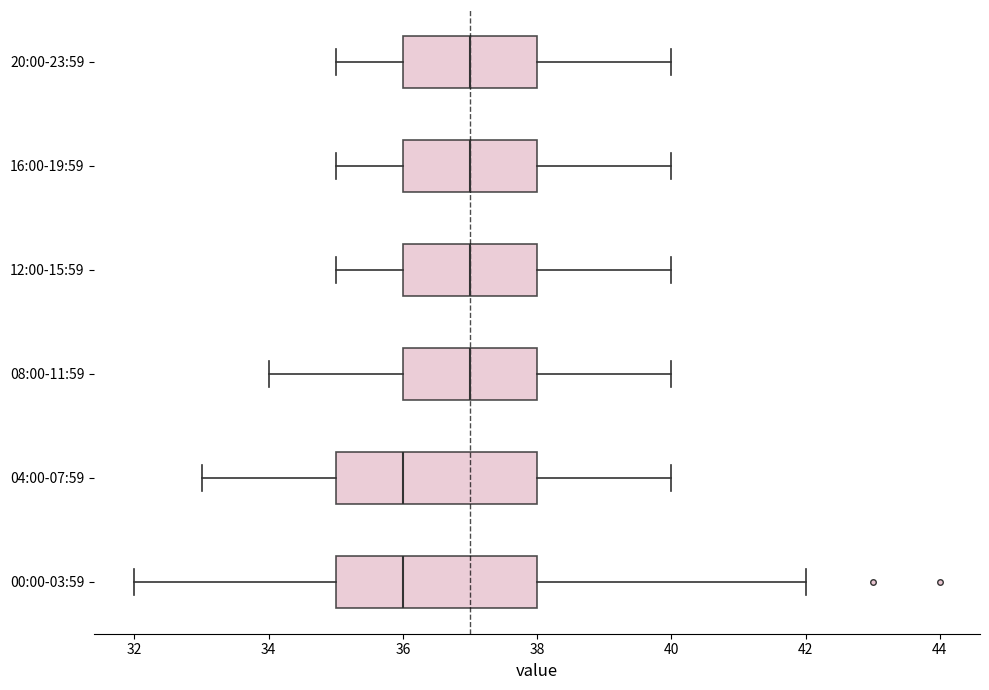

Reading bottom to top, transcribe this box plot: for each box, give where its median line is, the range the box spans, and where its two whiskers end, as read against the x-axis. The values are not printed on the chart, so give them approximately, as read against the axis.

00:00-03:59: median 36, box 35 to 38, whiskers 32 to 42
04:00-07:59: median 36, box 35 to 38, whiskers 33 to 40
08:00-11:59: median 37, box 36 to 38, whiskers 34 to 40
12:00-15:59: median 37, box 36 to 38, whiskers 35 to 40
16:00-19:59: median 37, box 36 to 38, whiskers 35 to 40
20:00-23:59: median 37, box 36 to 38, whiskers 35 to 40